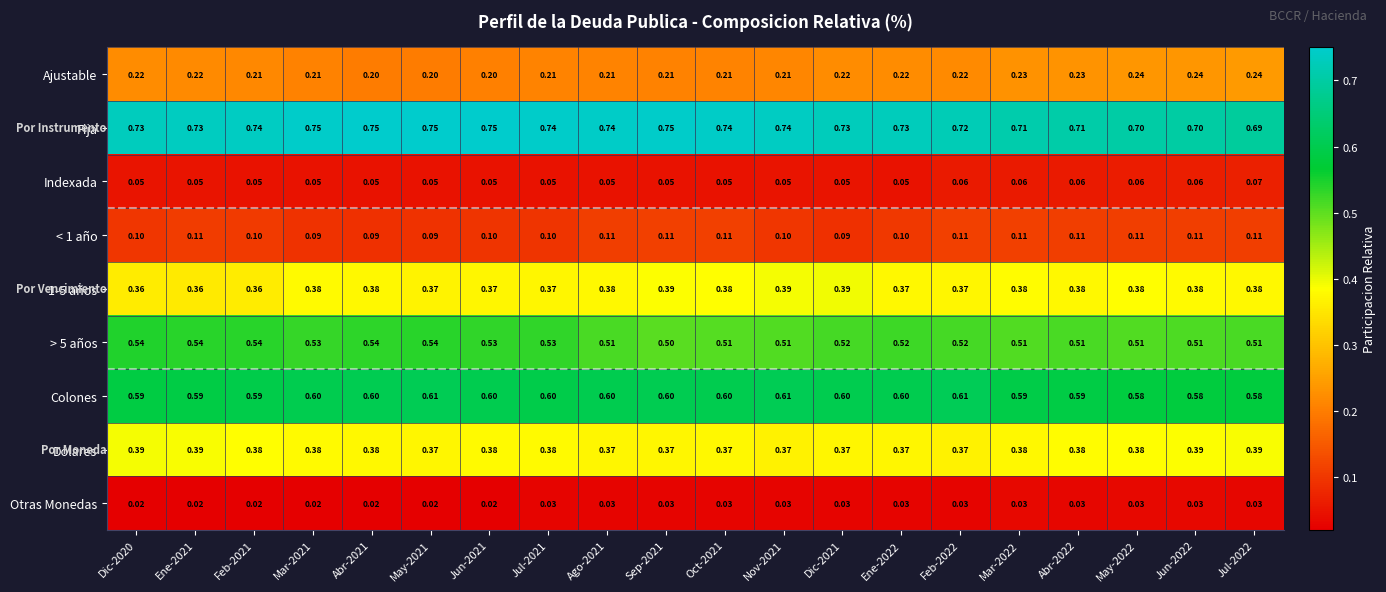

What is the difference between the highest and lowest values at Sep-2021?

0.7